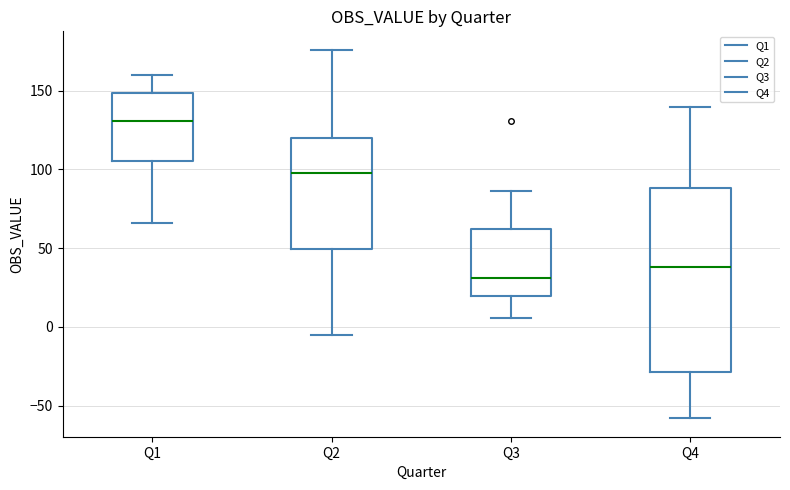

Reading left to right, transcribe this box plot: for each box, give where its median line is, the range the box spans, and where its two whiskers end, as read against the y-axis. The values are not printed on the chart, so give them approximately, as read against the axis.

Q1: median 130, box 105 to 150, whiskers 65 to 160
Q2: median 100, box 50 to 120, whiskers -5 to 175
Q3: median 30, box 20 to 60, whiskers 5 to 85
Q4: median 40, box -30 to 90, whiskers -60 to 140